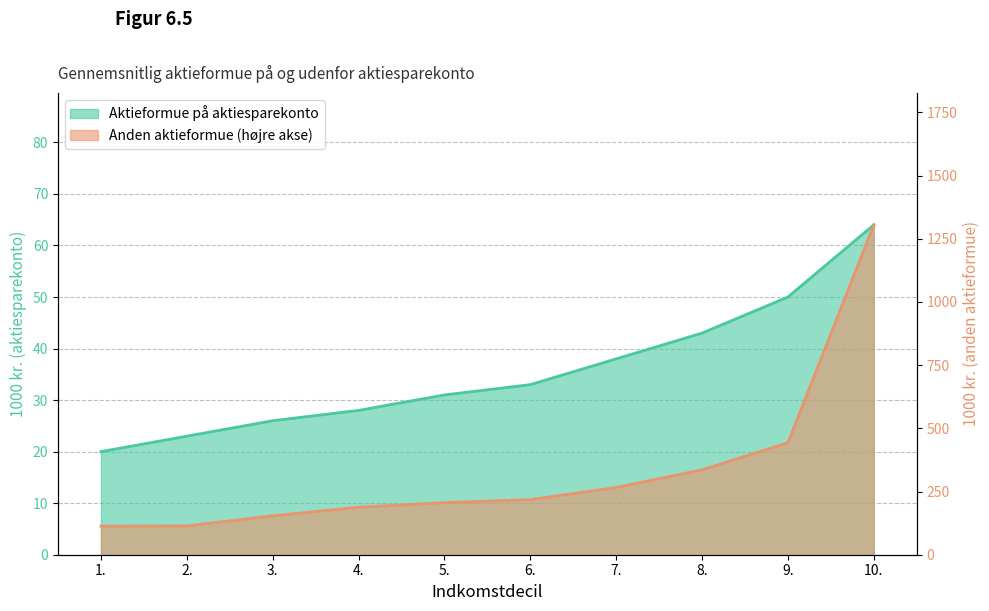

Is it true that Aktieformue på aktiesparekonto equals 44 at 3.?

False